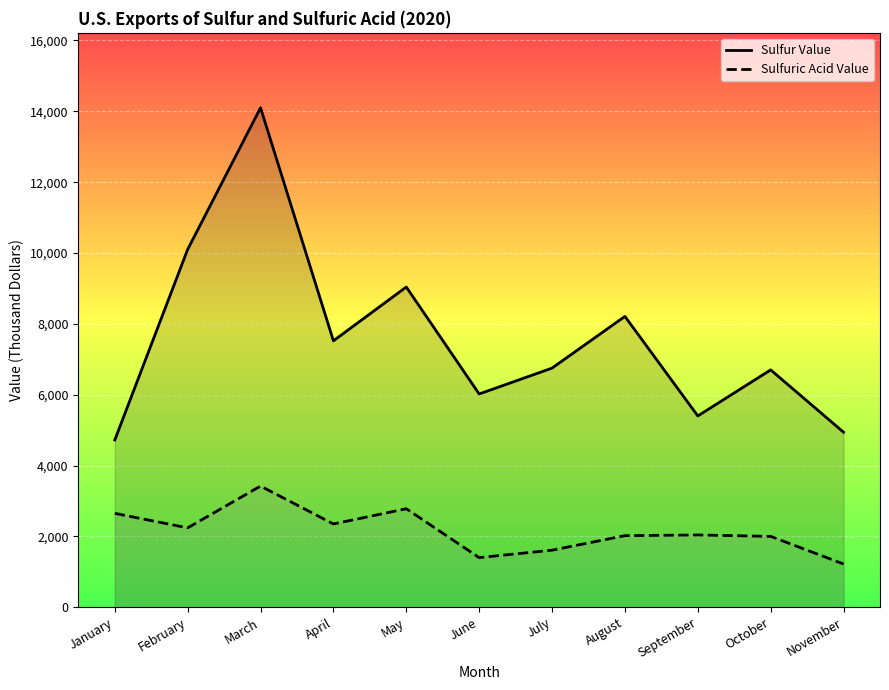

What is the minimum value for Sulfuric Acid Value?

1220